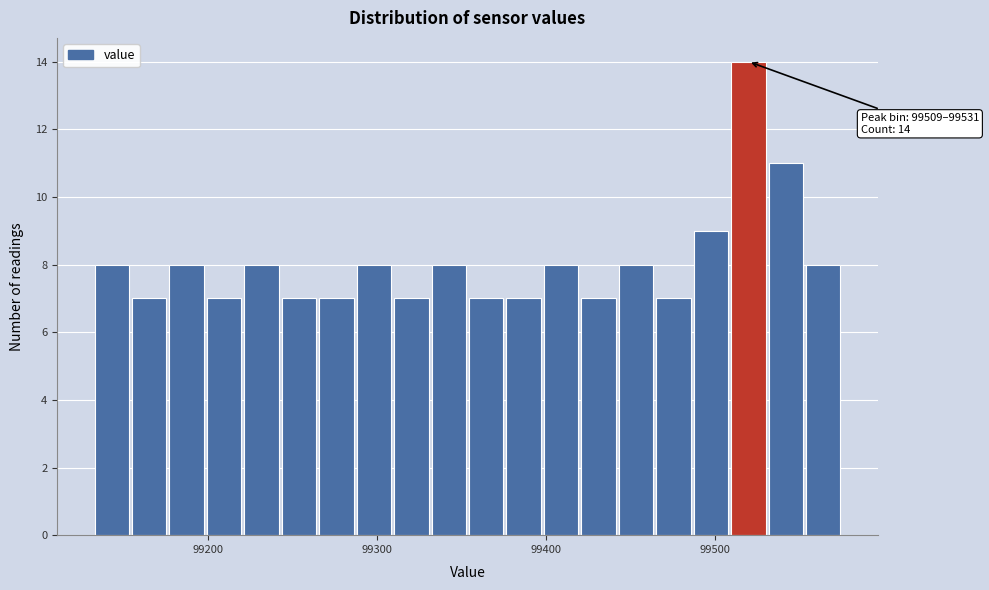

Around what value on the x-axis is the tallest bar? Give the approximate position of its centre, as read against the axis.

99520